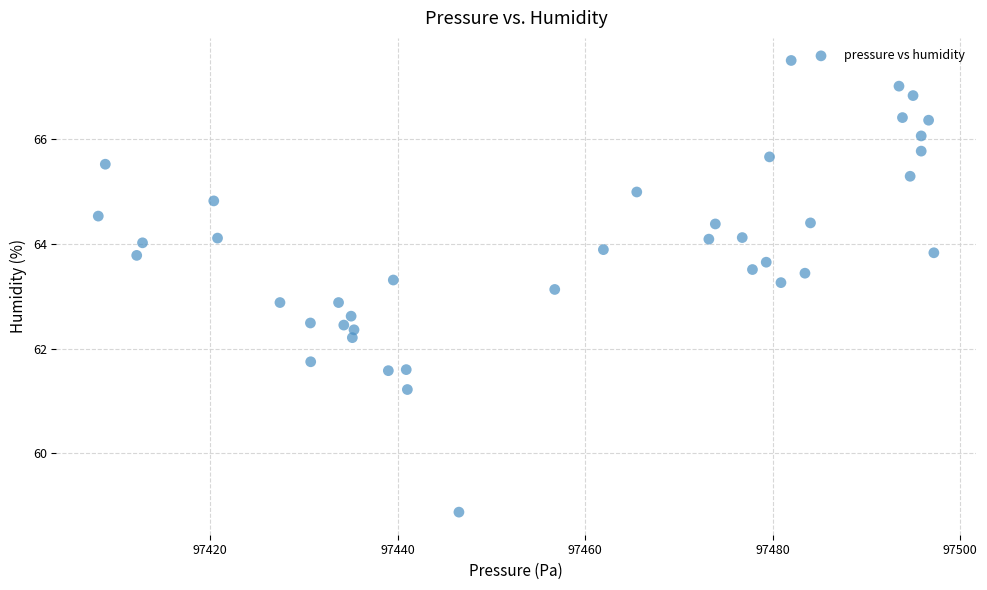

What is the range of Y values (max minus min)?

8.6